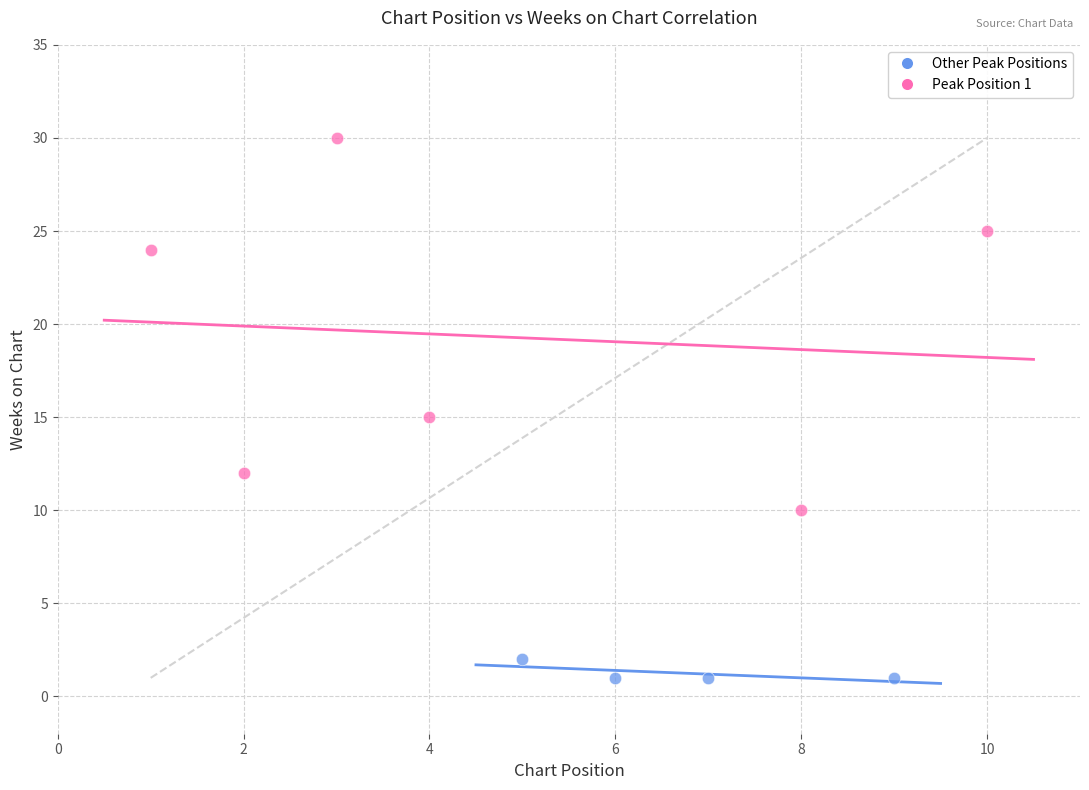

What are all the series names shown in the legend?

Other Peak Positions, Peak Position 1